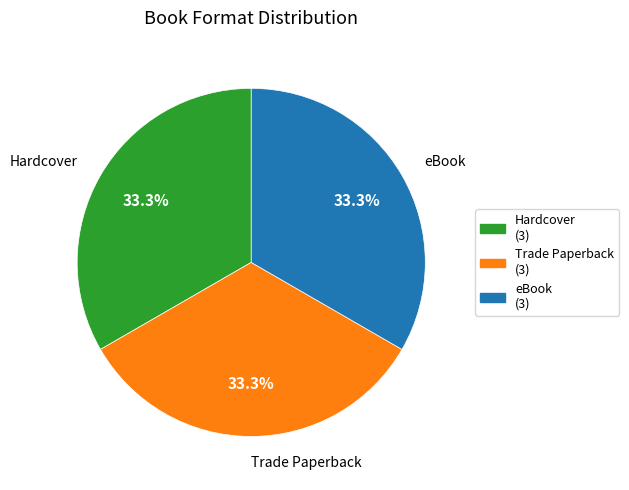

Do Hardcover and eBook together represent more than half of the pie?

Yes